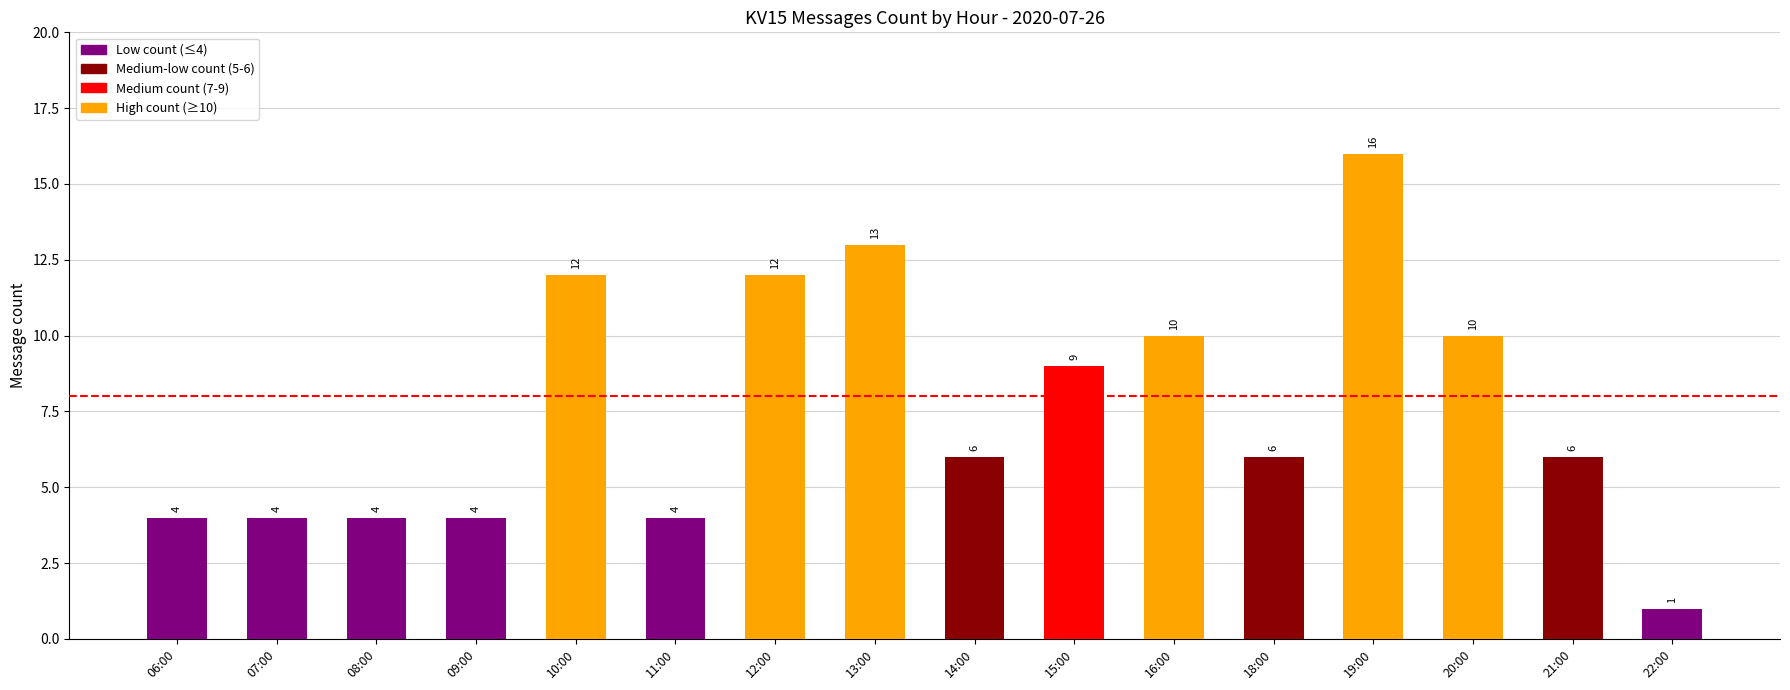

What is the difference between the second highest and second lowest values?

9